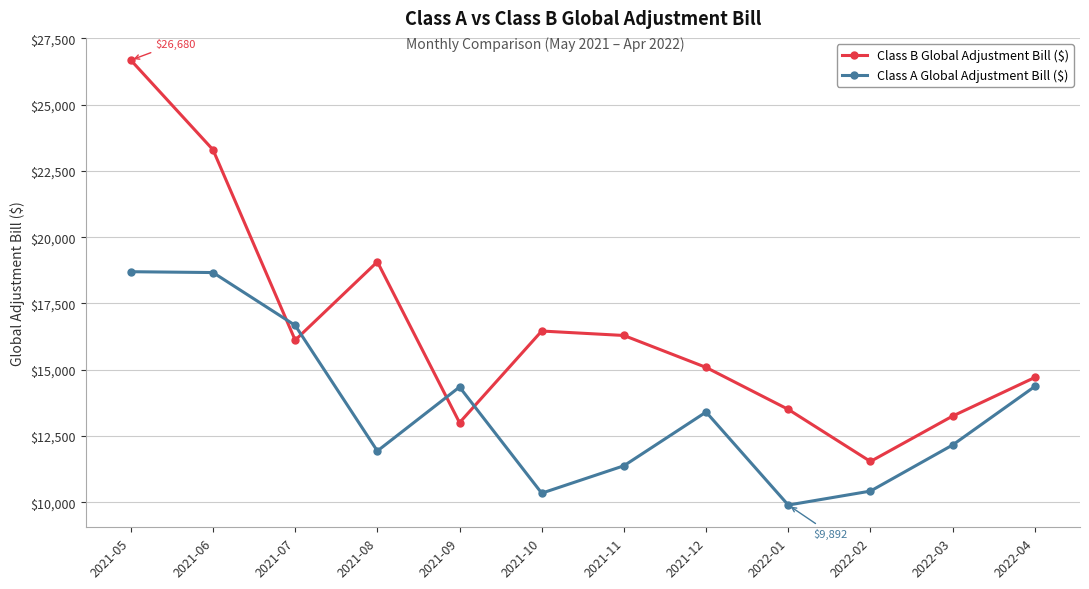

How many values in the Class B Global Adjustment Bill ($) series exceed 16113?

6